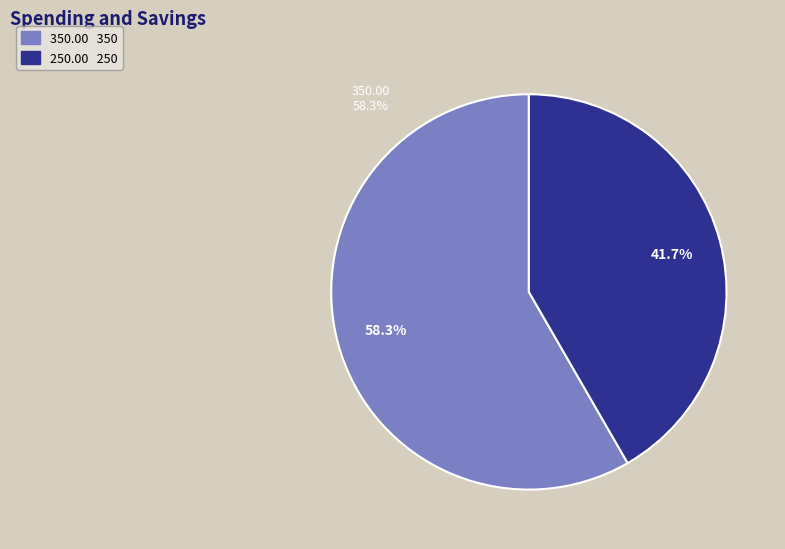

How many slices are in this pie chart?

2